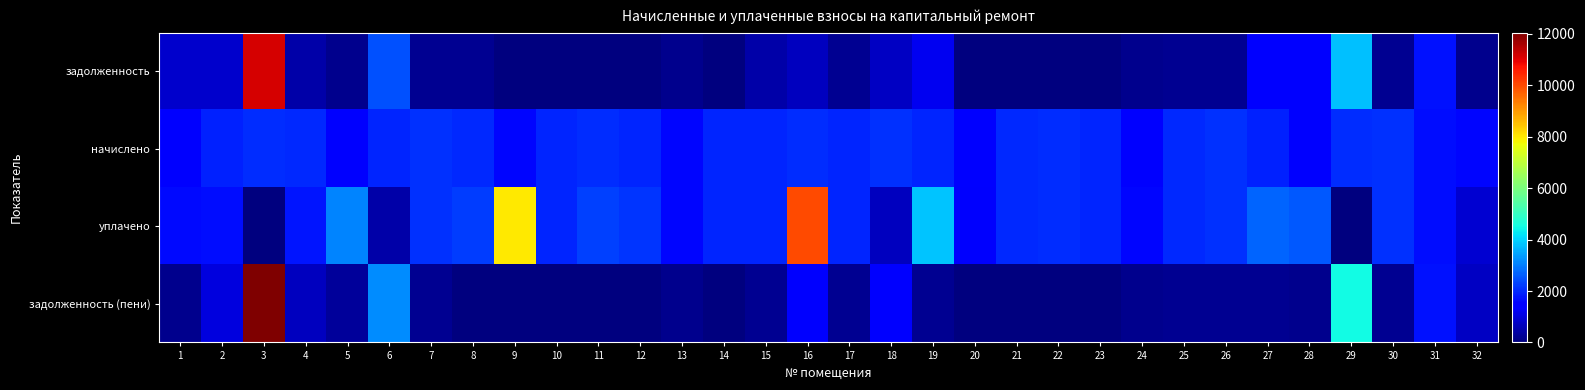

Reading left to right, transcribe all the data shown in this chart.

задолженность: 1=821.0	2=808.5	3=11152.3	4=449.9	5=162.7	6=2477.6	7=232.1	8=223.7	9=0.0	10=0.0	11=0.0	12=0.0	13=177.6	14=0.9	15=436.7	16=686.5	17=217.8	18=707.4	19=1209.0	20=0.0	21=0.0	22=0.0	23=0.0	24=159.0	25=222.6	26=232.7	27=1435.1	28=1365.8	29=3773.8	30=230.6	31=1701.5	32=180.8
начислено: 1=1464.4	2=1898.5	3=2070.2	4=1993.9	5=1464.4	6=1946.2	7=2089.3	8=2012.9	9=1598.0	10=1965.2	11=2055.9	12=1931.8	13=1598.0	14=1970.0	15=1965.2	16=2055.9	17=1960.5	18=2113.1	19=1931.8	20=1445.3	21=2003.4	22=2055.9	23=1946.2	24=1431.0	25=2003.4	26=2094.0	27=1898.5	28=1450.1	29=2055.9	30=2074.9	31=1693.3	32=1598.0
уплачено: 1=1627.1	2=1687.7	3=0.0	4=1773.2	5=3088.2	6=432.5	7=2089.3	8=2236.6	9=7988.6	10=1965.2	11=2284.3	12=2146.5	13=1598.0	14=1970.0	15=1964.3	16=10006.1	17=1960.5	18=704.4	19=3824.9	20=1365.3	21=2002.6	22=2055.9	23=1946.2	24=1590.0	25=2003.4	26=2090.5	27=2709.2	28=2573.4	29=0.0	30=2074.9	31=1693.4	32=887.8
задолженность (пени): 1=165.3	2=1027.2	3=12053.1	4=675.1	5=325.4	6=3177.0	7=232.1	8=0.0	9=0.0	10=0.0	11=0.0	12=0.0	13=177.6	14=0.0	15=218.4	16=1385.2	17=217.8	18=1425.5	19=215.6	20=0.0	21=0.0	22=0.0	23=0.0	24=159.0	25=222.6	26=232.7	27=214.3	28=166.6	29=4502.7	30=230.6	31=1724.4	32=716.5